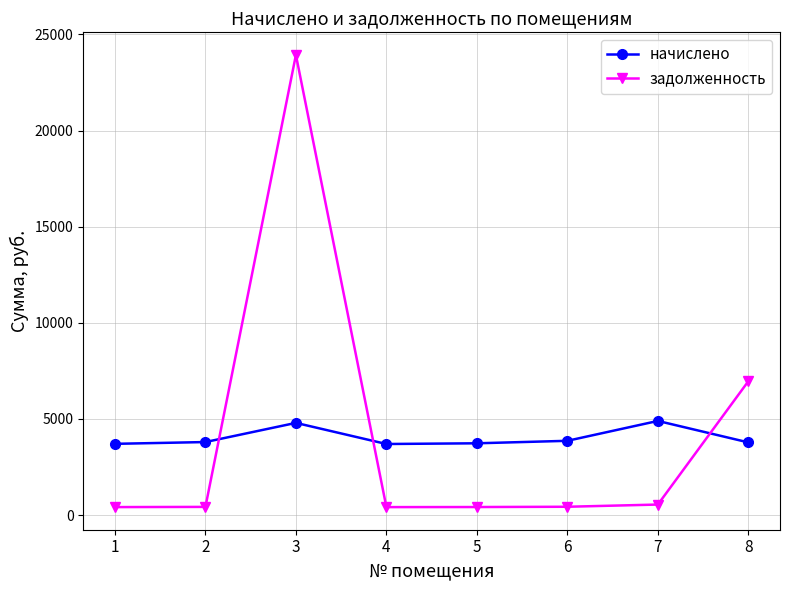

What is the difference between the задолженность values at 5 and 8?

6543.8